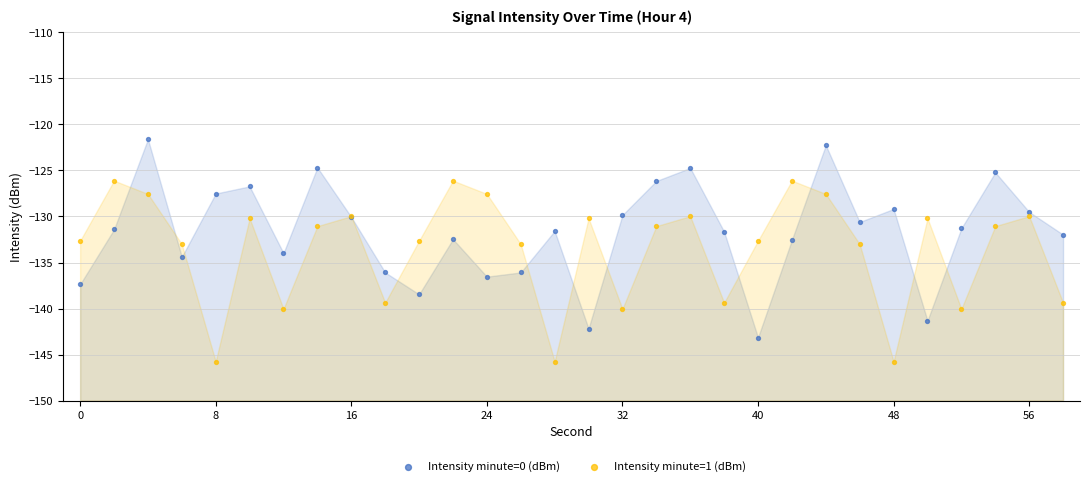

In the Intensity minute=1 (dBm) series, what Y value is closest to -135?

-133.0